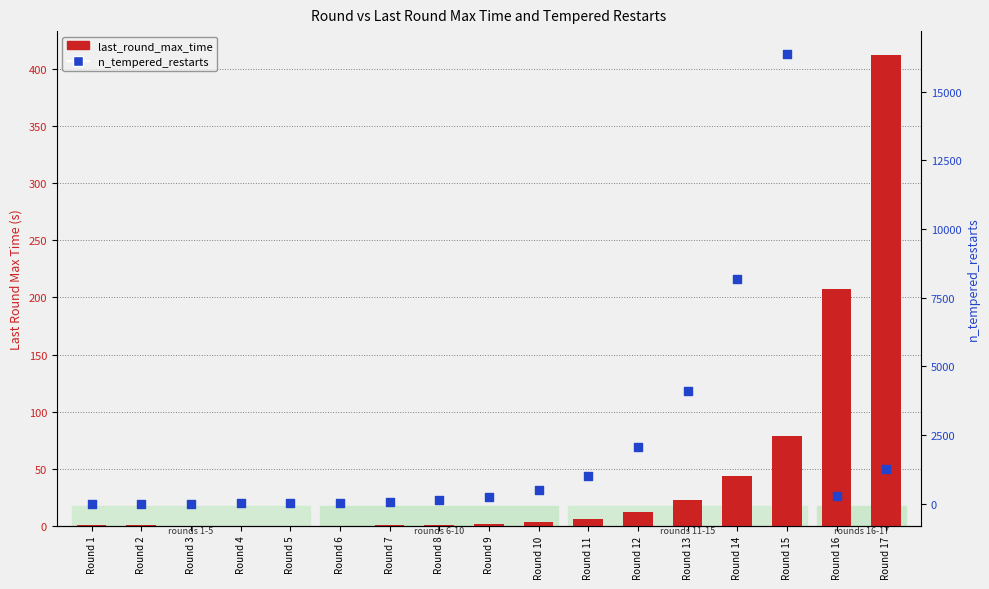

Which series has the largest Y range (max minus min)?

n_tempered_restarts